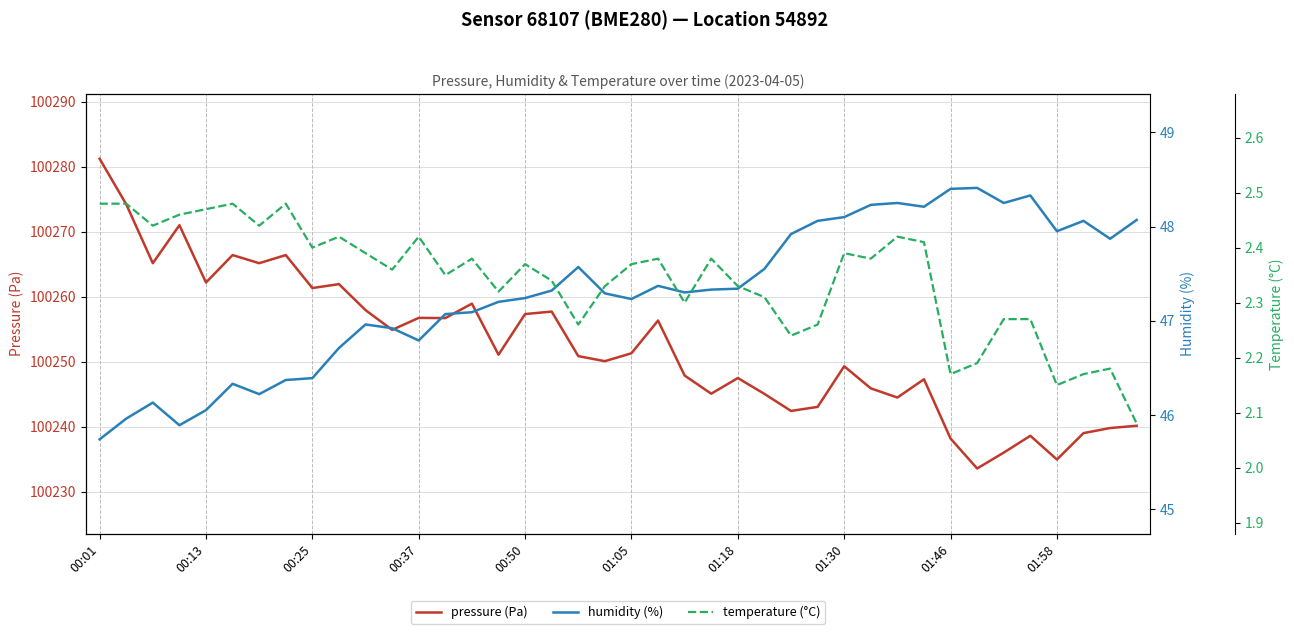

The pressure (Pa) series shows 29776.7 at 00:25. True or false?

False